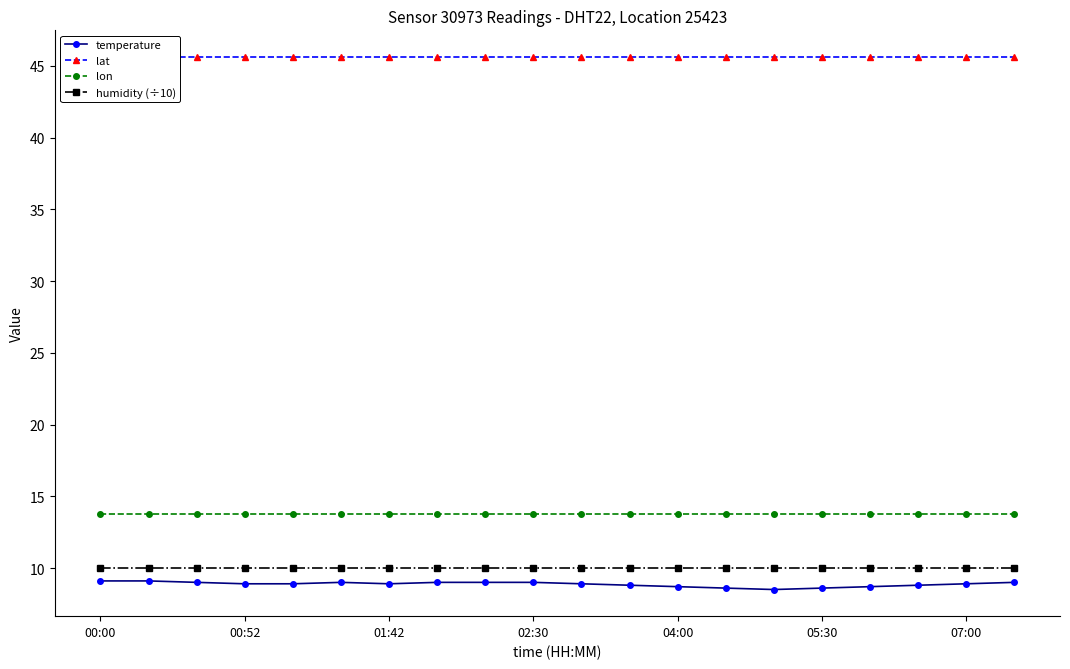

What is the highest value of the lat series?

45.6